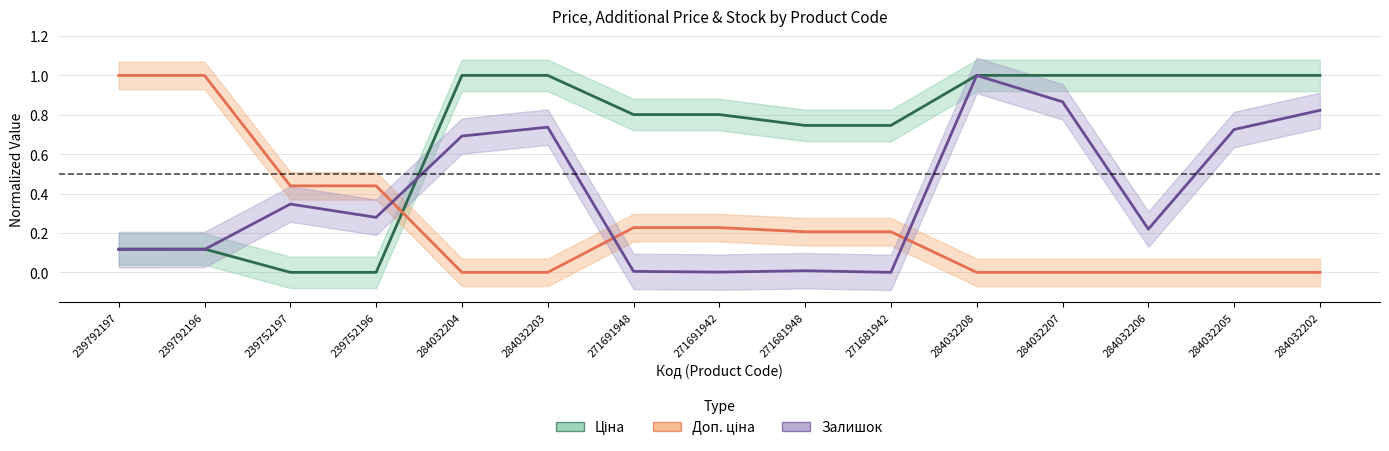

Which has a higher value, 284032205 or 239792196?

284032205